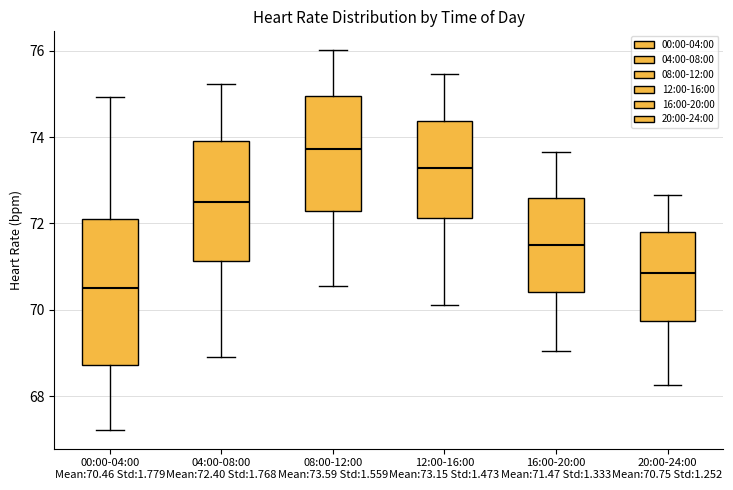

Reading left to right, transcribe this box plot: for each box, give where its median line is, the range the box spans, and where its two whiskers end, as read against the y-axis. The values are not printed on the chart, so give them approximately, as read against the axis.

00:00-04:00 Mean:70.46 Std:1.779: median 70.6, box 68.8 to 72.2, whiskers 67.2 to 75.0
04:00-08:00 Mean:72.40 Std:1.768: median 72.6, box 71.2 to 74.0, whiskers 69.0 to 75.2
08:00-12:00 Mean:73.59 Std:1.559: median 73.8, box 72.2 to 75.0, whiskers 70.6 to 76.0
12:00-16:00 Mean:73.15 Std:1.473: median 73.2, box 72.2 to 74.4, whiskers 70.2 to 75.4
16:00-20:00 Mean:71.47 Std:1.333: median 71.6, box 70.4 to 72.6, whiskers 69.0 to 73.6
20:00-24:00 Mean:70.75 Std:1.252: median 70.8, box 69.8 to 71.8, whiskers 68.2 to 72.6